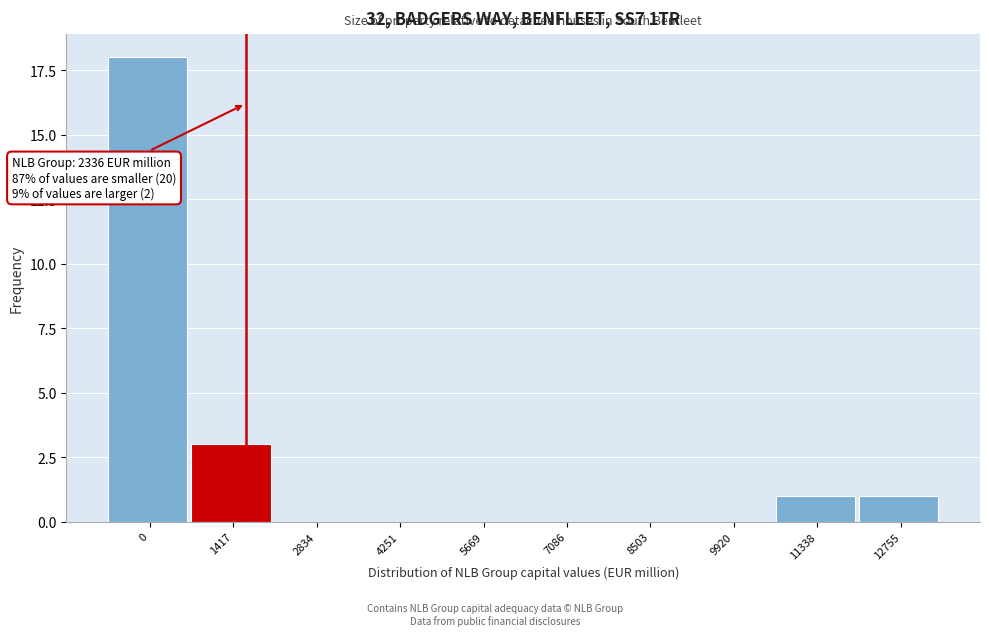

Reading left to right, transcribe all the data shown in this chart.

0=18	1417=3	2834=0	4251=0	5669=0	7086=0	8503=0	9920=0	11338=1	12755=1